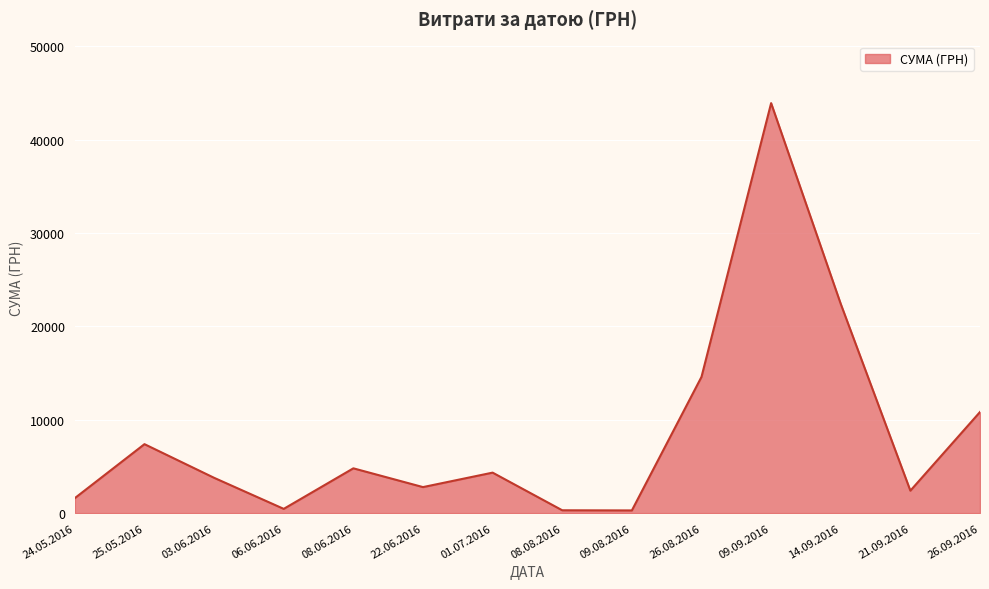

The chart shows a value of 9842.7 at 14.09.2016. True or false?

False